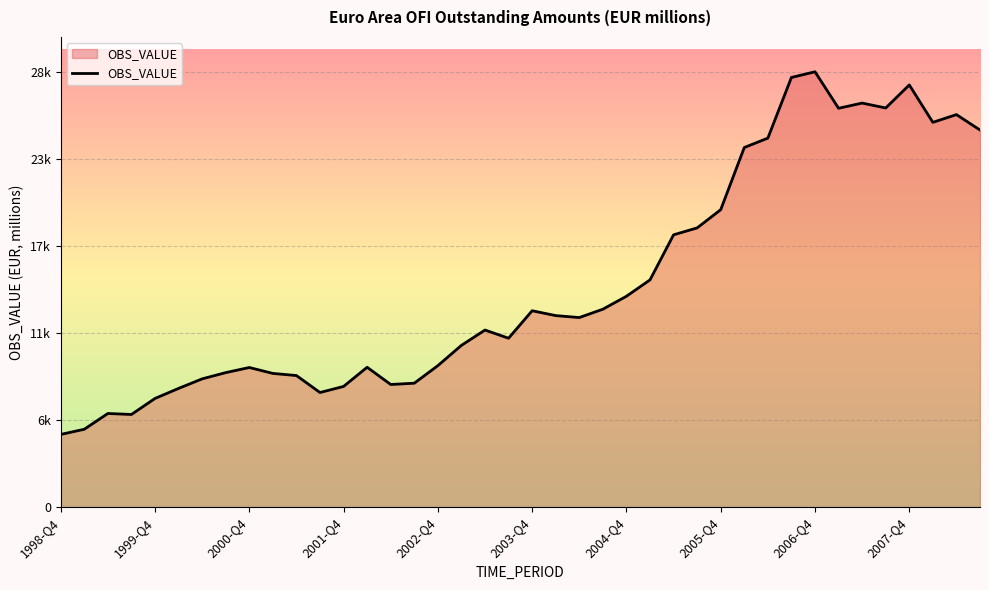

At which category does the chart reach its minimum across all series?

1998-Q4